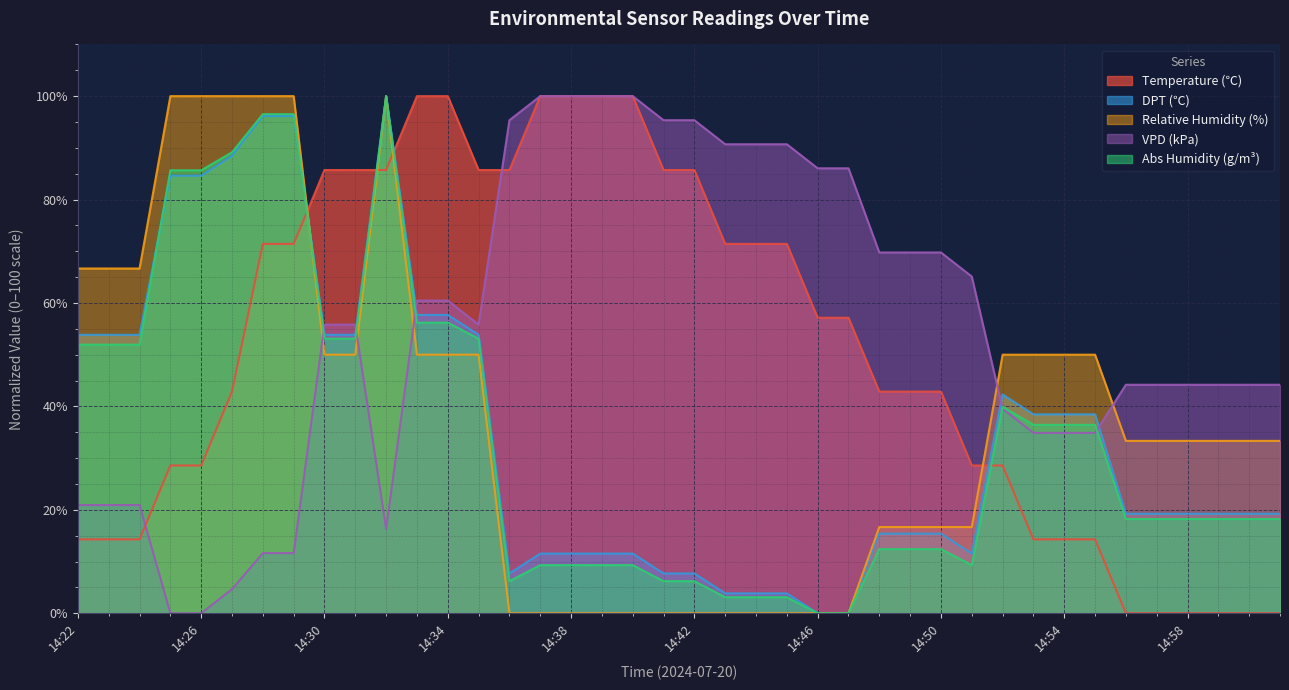

What is the value of the Abs_Humidity point at the 24th from the left?

3.1